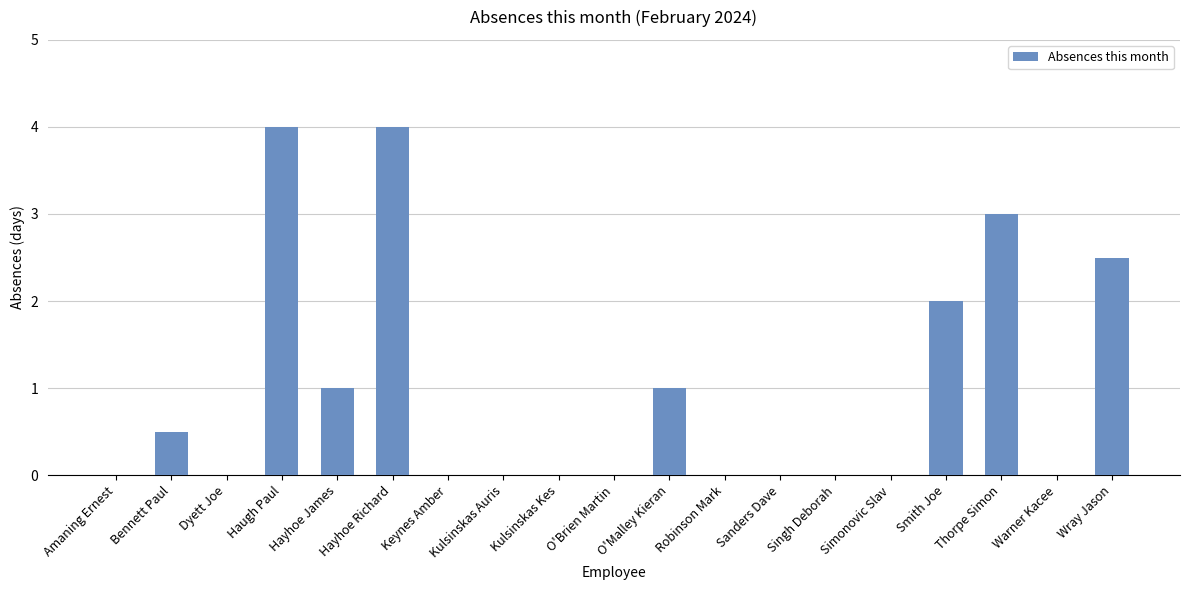

How many categories are shown in the chart?

19